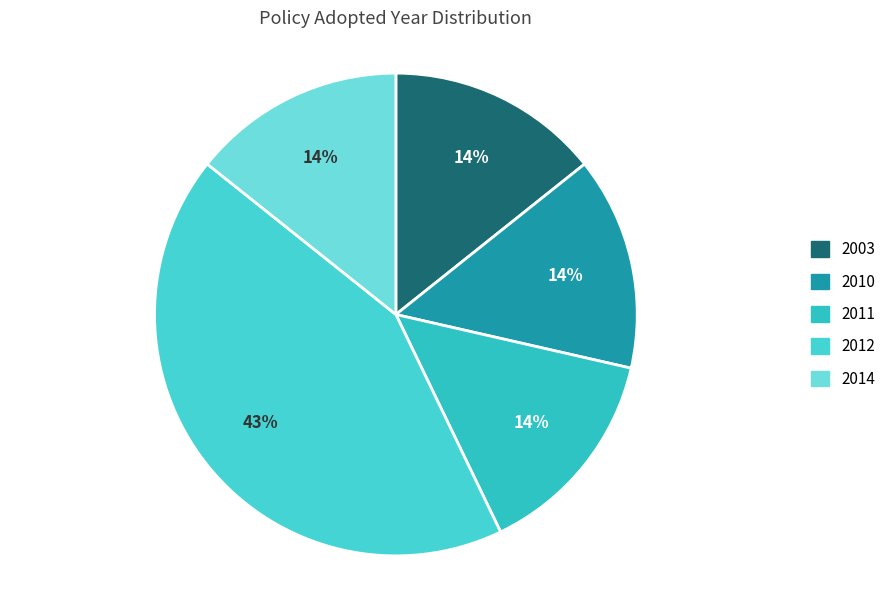

Count the number of slices in the pie.

5